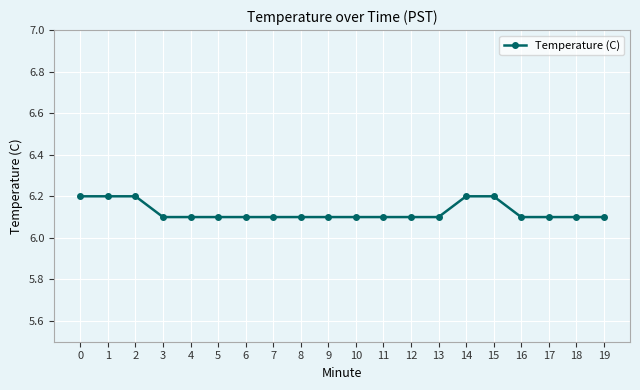

What is the sum of the values at 18 and 7?

12.2